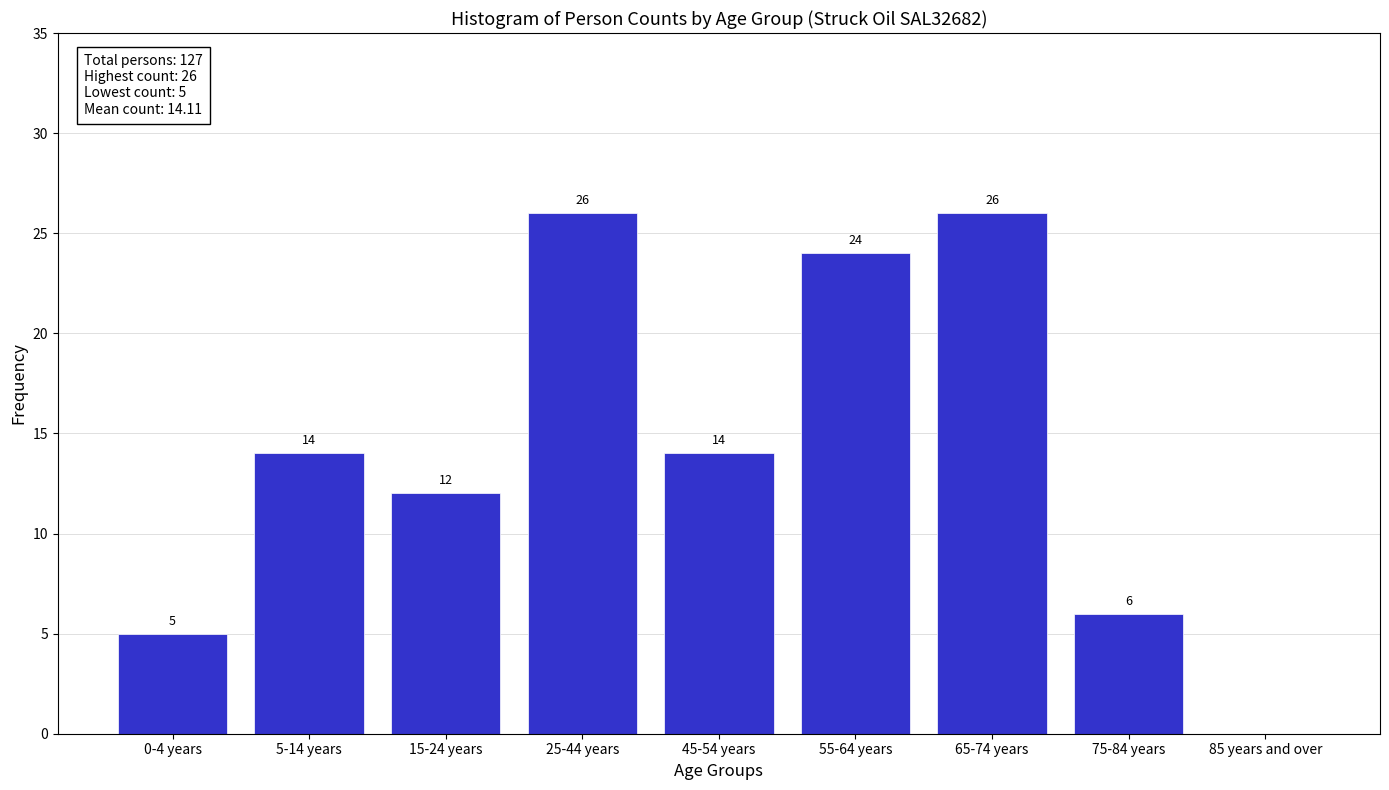

Reading left to right, what are all the values shown in this chart?

0-4 years=5	5-14 years=14	15-24 years=12	25-44 years=26	45-54 years=14	55-64 years=24	65-74 years=26	75-84 years=6	85 years and over=0